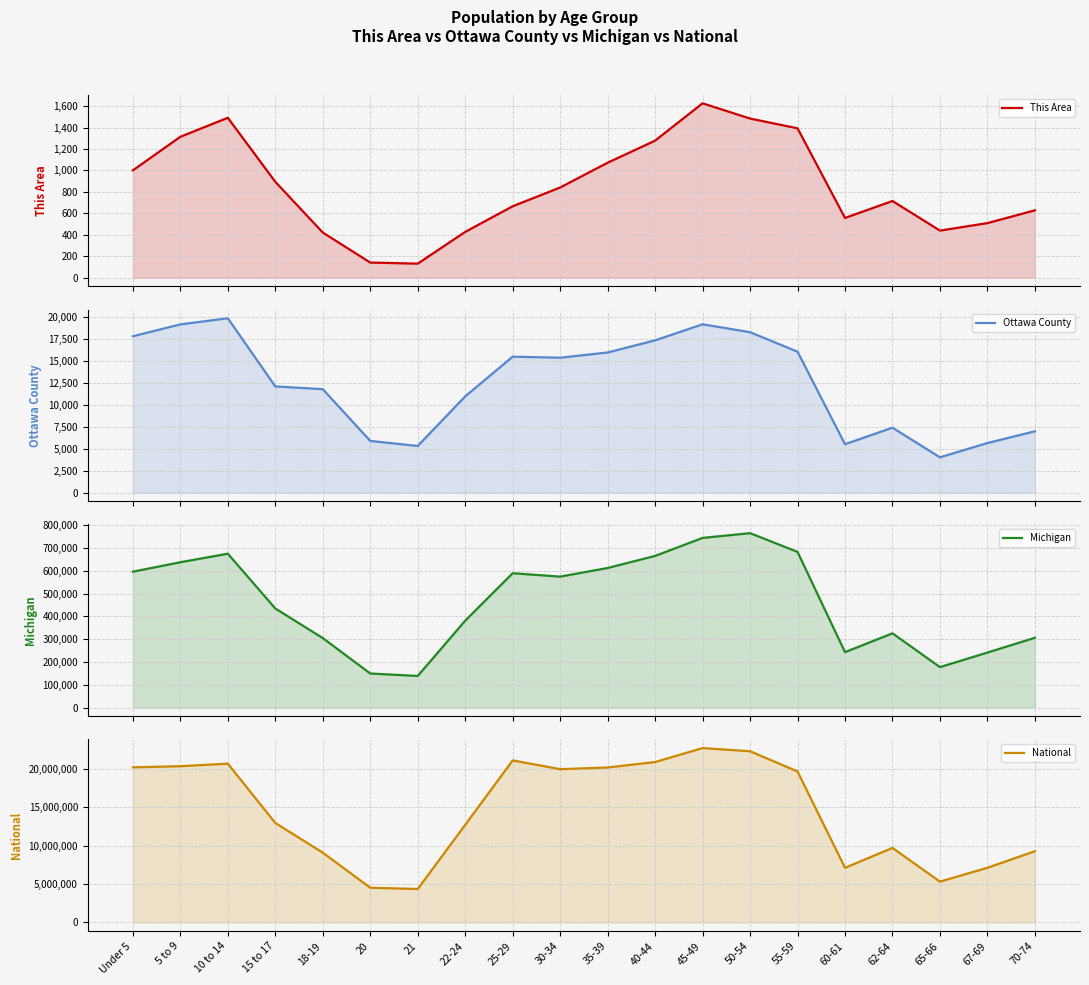

What is the value of the This Area point at the 12th from the left?

1278